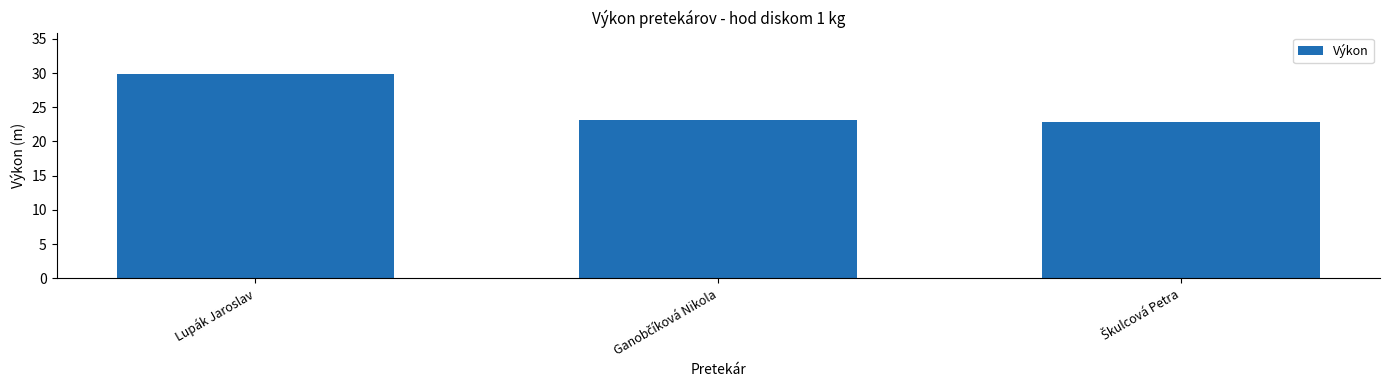

What is the minimum value shown in the chart?

22.9